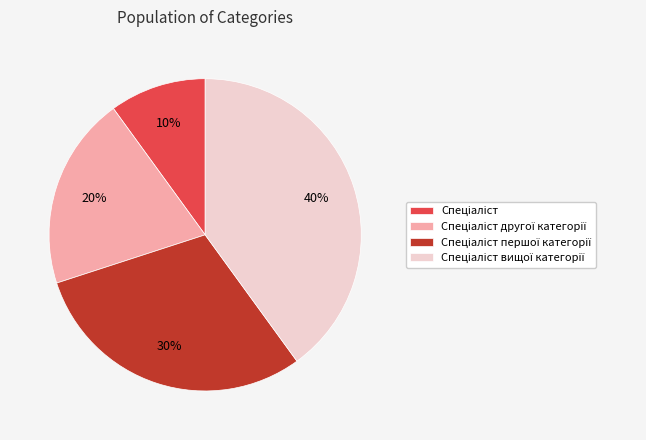

To the nearest percent, what is the difference between the largest and smallest slice percentages?

30%